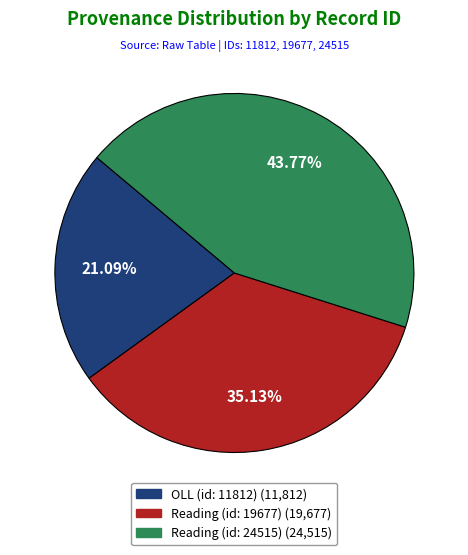

Is there any slice that represents more than half of the pie?

No